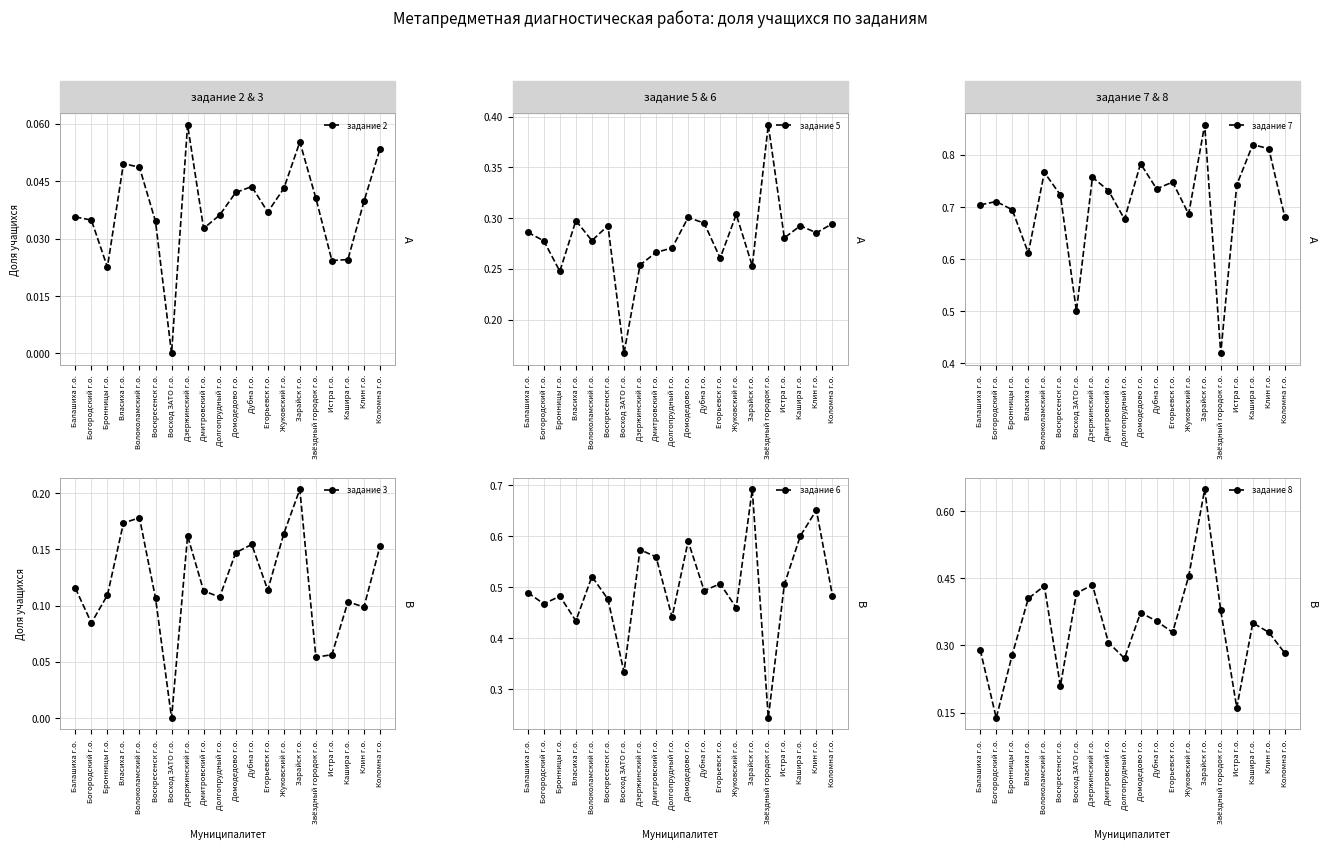

Where is the first local minimum for задание 7?

Власиха г.о.